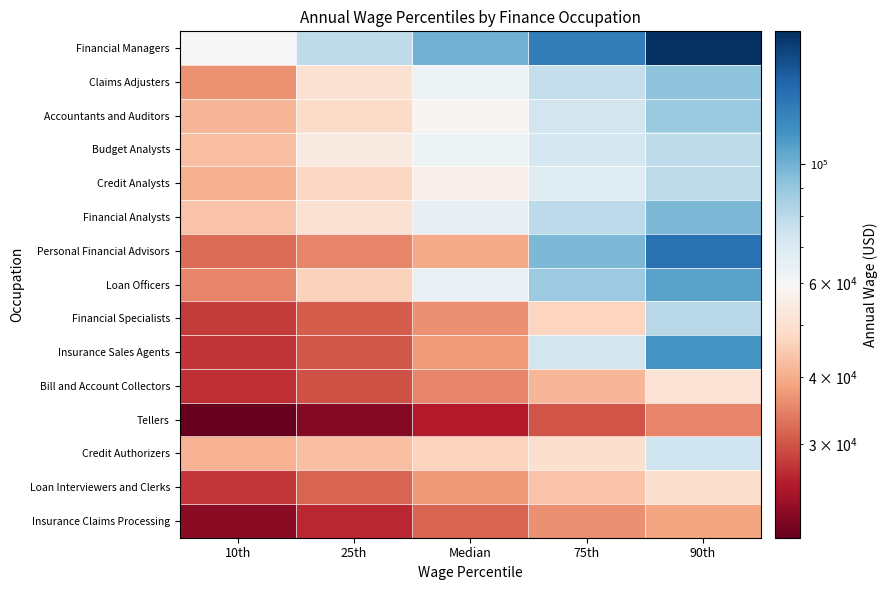

Reading right to left, list all the values displayed in this chart.

Financial Managers: 90th=176690	75th=126500	Median=100390	25th=78760	10th=59540
Claims Adjusters: 90th=92320	75th=77010	Median=63200	25th=50380	10th=36480
Accountants and Auditors: 90th=88980	75th=72740	Median=58610	25th=48320	10th=41640
Budget Analysts: 90th=78360	75th=72100	Median=63010	25th=54150	10th=42890
Credit Analysts: 90th=78820	75th=67880	Median=56390	25th=47500	10th=40400
Financial Analysts: 90th=97270	75th=78920	Median=65130	25th=50480	10th=43760
Personal Financial Advisors: 90th=134110	75th=97400	Median=39370	25th=35070	10th=32490
Loan Officers: 90th=106970	75th=88500	Median=64720	25th=46410	10th=35120
Financial Specialists: 90th=80300	75th=47240	Median=36140	25th=30920	10th=27830
Insurance Sales Agents: 90th=112850	75th=72870	Median=37630	25th=30370	10th=27400
Bill and Account Collectors: 90th=51330	75th=41560	Median=34980	25th=29760	10th=26880
Tellers: 90th=35100	75th=29980	Median=25190	25th=22040	10th=20080
Credit Authorizers: 90th=73780	75th=50180	Median=46610	25th=43110	10th=40890
Loan Interviewers and Clerks: 90th=49560	75th=43840	Median=37120	25th=31520	10th=27720
Insurance Claims Processing: 90th=38840	75th=36150	Median=31750	25th=26280	10th=22270